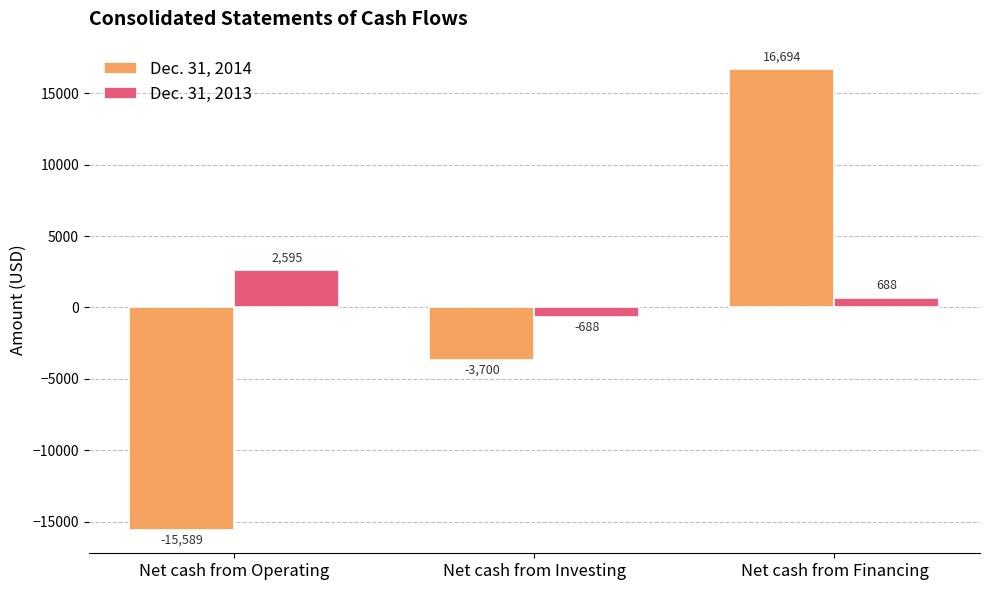

At Net cash from Financing, list the series in order from smallest to largest.

Dec. 31, 2013, Dec. 31, 2014